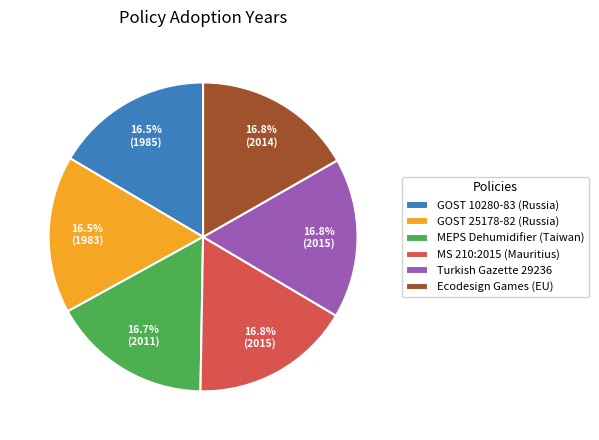

How much of the chart is everything except MEPS Dehumidifier (Taiwan)?

83.3%